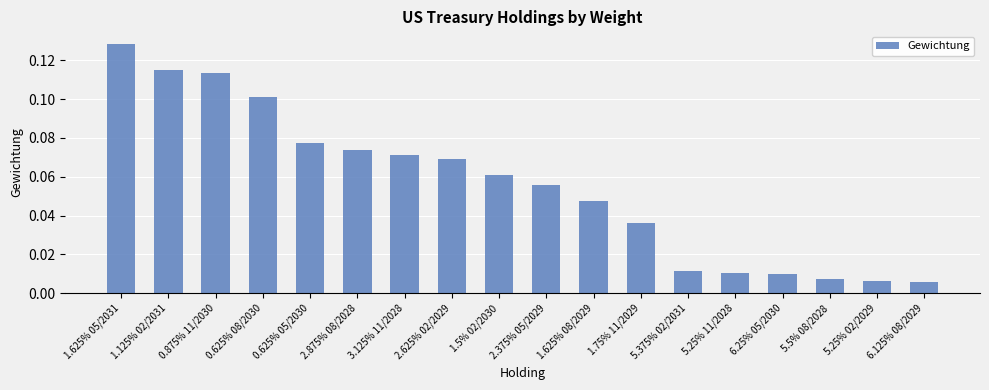

At which category does the chart reach its peak across all series?

1.625% 05/2031